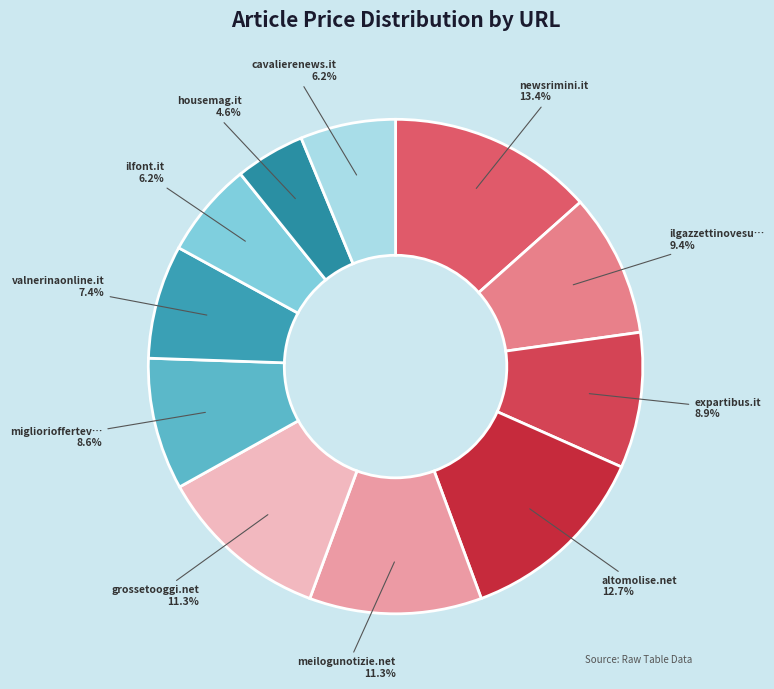

Which slice is the smallest?

housemag.it